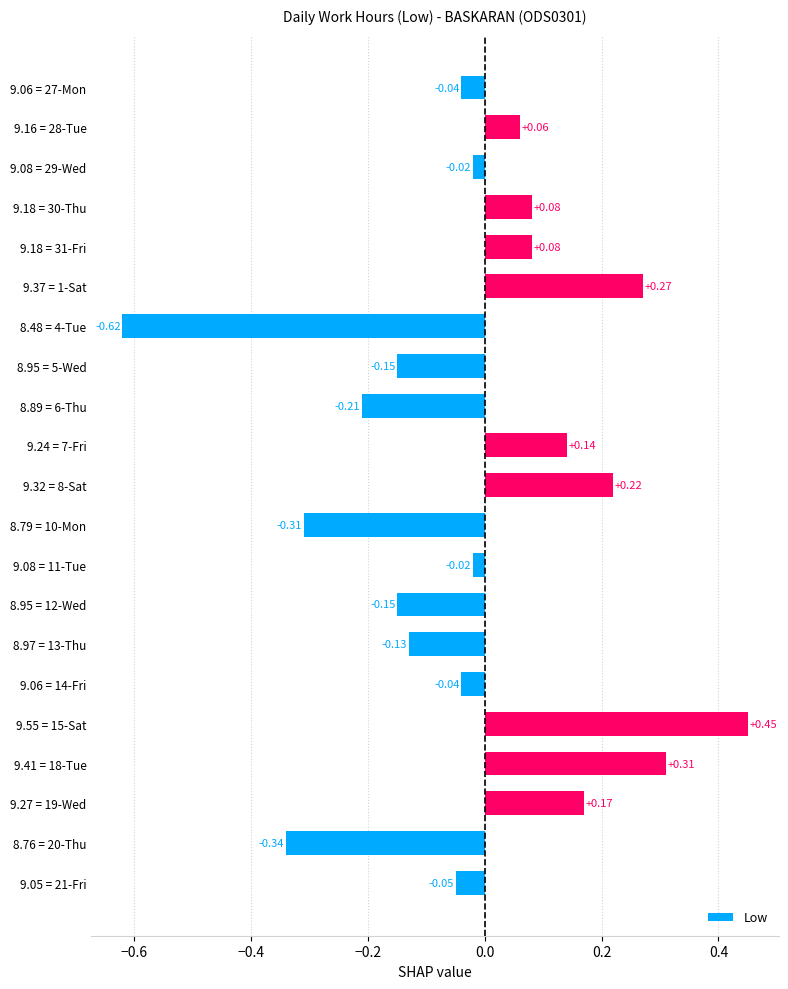

What is the difference between the maximum and second lowest values?

0.8